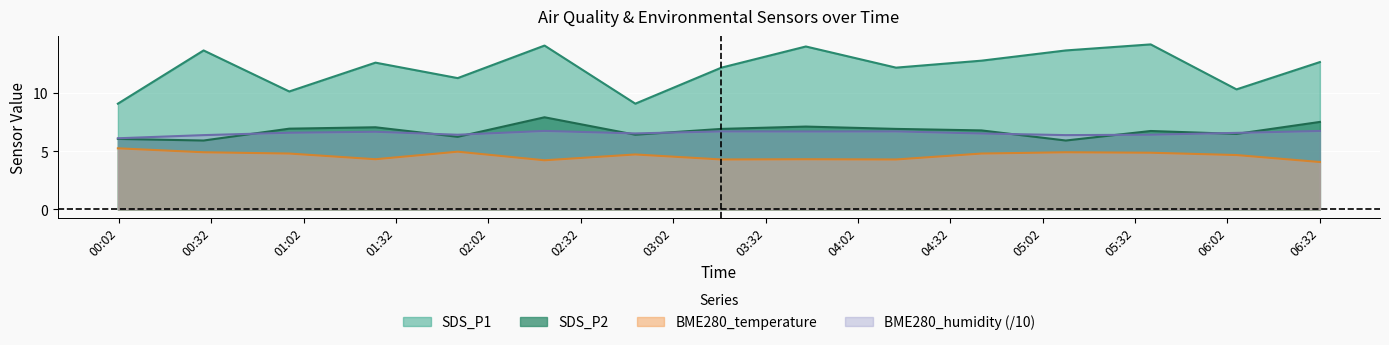

Reading left to right, list all the values displayed in this chart.

SDS_P1: 2021/04/25 00:01:41=9.1	2021/04/25 00:29:31=13.7	2021/04/25 00:57:20=10.2	2021/04/25 01:25:20=12.6	2021/04/25 01:52:02=11.3	2021/04/25 02:20:14=14.1	2021/04/25 02:49:43=9.1	2021/04/25 03:17:40=12.2	2021/04/25 03:45:06=14.0	2021/04/25 04:14:23=12.2	2021/04/25 04:42:08=12.8	2021/04/25 05:09:31=13.7	2021/04/25 05:37:05=14.2	2021/04/25 06:04:57=10.3	2021/04/25 06:32:02=12.7
SDS_P2: 2021/04/25 00:01:41=6.1	2021/04/25 00:29:31=5.9	2021/04/25 00:57:20=7.0	2021/04/25 01:25:20=7.1	2021/04/25 01:52:02=6.2	2021/04/25 02:20:14=7.9	2021/04/25 02:49:43=6.4	2021/04/25 03:17:40=6.9	2021/04/25 03:45:06=7.1	2021/04/25 04:14:23=6.9	2021/04/25 04:42:08=6.8	2021/04/25 05:09:31=5.9	2021/04/25 05:37:05=6.8	2021/04/25 06:04:57=6.5	2021/04/25 06:32:02=7.5
BME280_temperature: 2021/04/25 00:01:41=5.3	2021/04/25 00:29:31=4.9	2021/04/25 00:57:20=4.8	2021/04/25 01:25:20=4.3	2021/04/25 01:52:02=5.0	2021/04/25 02:20:14=4.2	2021/04/25 02:49:43=4.7	2021/04/25 03:17:40=4.3	2021/04/25 03:45:06=4.3	2021/04/25 04:14:23=4.3	2021/04/25 04:42:08=4.8	2021/04/25 05:09:31=4.9	2021/04/25 05:37:05=4.9	2021/04/25 06:04:57=4.7	2021/04/25 06:32:02=4.1
BME280_humidity: 2021/04/25 00:01:41=6.1	2021/04/25 00:29:31=6.4	2021/04/25 00:57:20=6.6	2021/04/25 01:25:20=6.7	2021/04/25 01:52:02=6.4	2021/04/25 02:20:14=6.8	2021/04/25 02:49:43=6.5	2021/04/25 03:17:40=6.7	2021/04/25 03:45:06=6.7	2021/04/25 04:14:23=6.7	2021/04/25 04:42:08=6.5	2021/04/25 05:09:31=6.4	2021/04/25 05:37:05=6.4	2021/04/25 06:04:57=6.6	2021/04/25 06:32:02=6.8